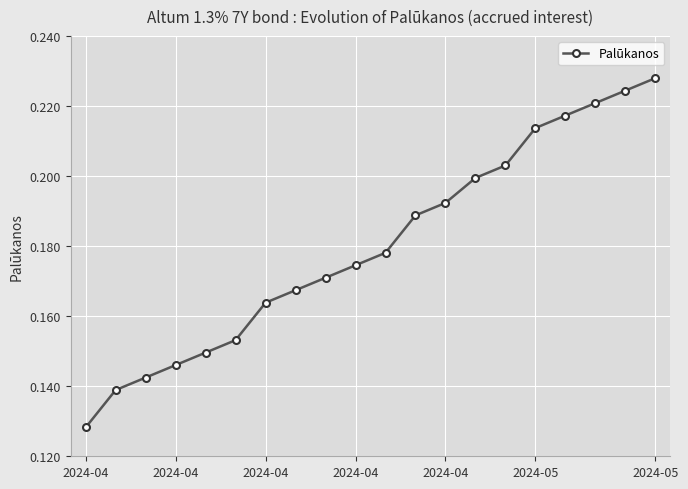

What is the sum of all values?

3.6